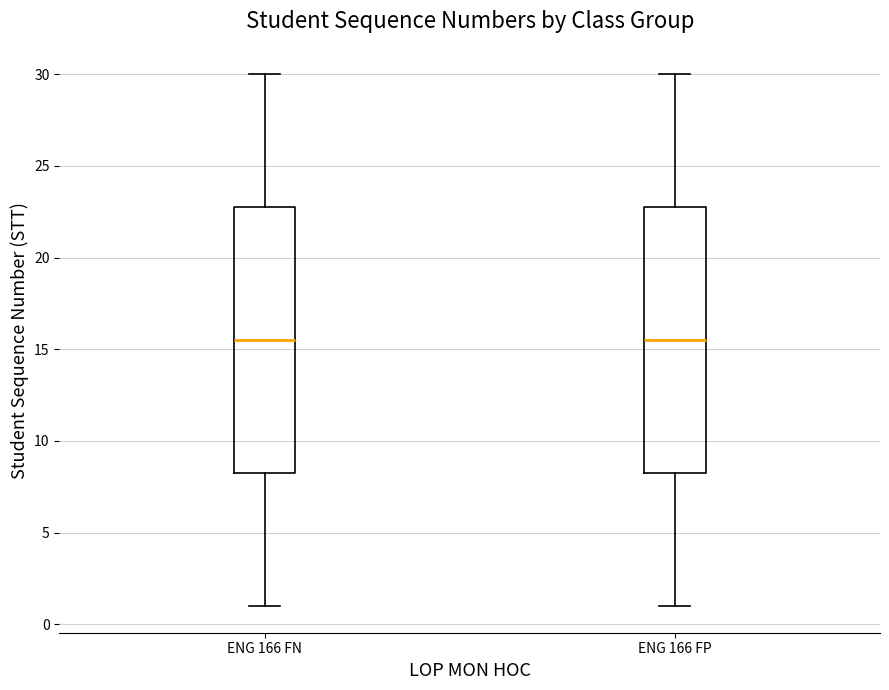

Reading left to right, transcribe this box plot: for each box, give where its median line is, the range the box spans, and where its two whiskers end, as read against the y-axis. The values are not printed on the chart, so give them approximately, as read against the axis.

ENG 166 FN: median 15.5, box 8.5 to 23.0, whiskers 1.0 to 30.0
ENG 166 FP: median 15.5, box 8.5 to 23.0, whiskers 1.0 to 30.0